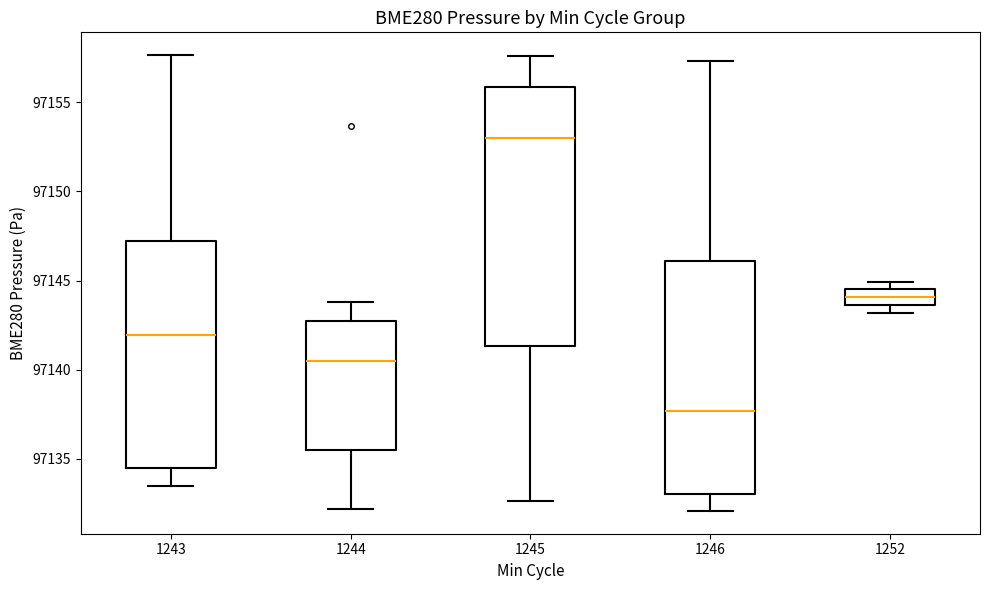

Which box has the lowest median line?

1246